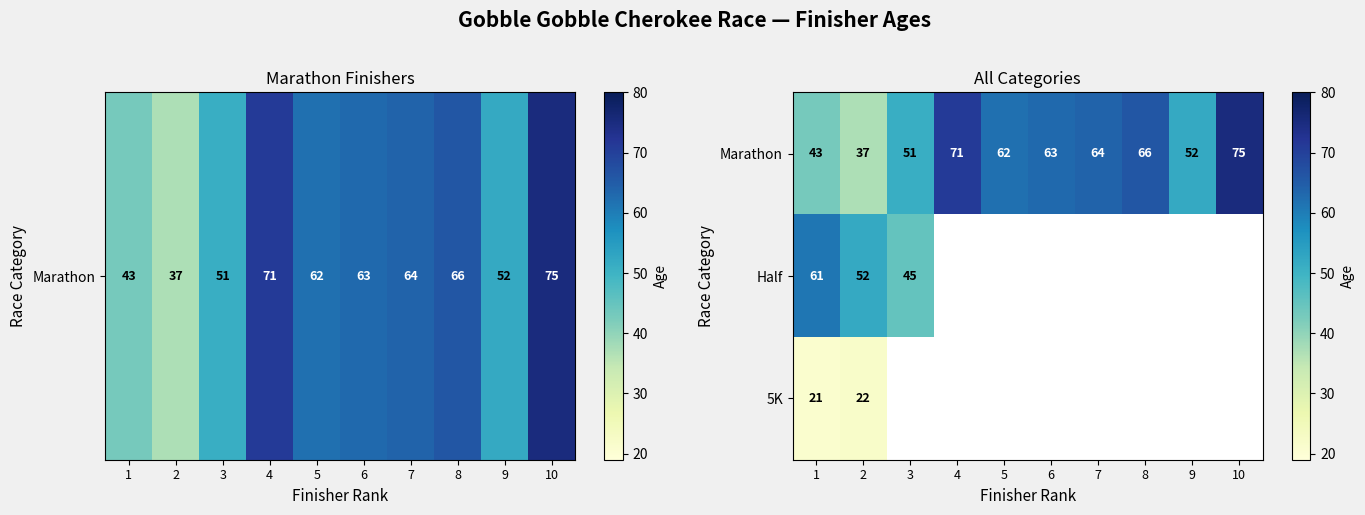

What is the approximate value of Marathon at 7?

64